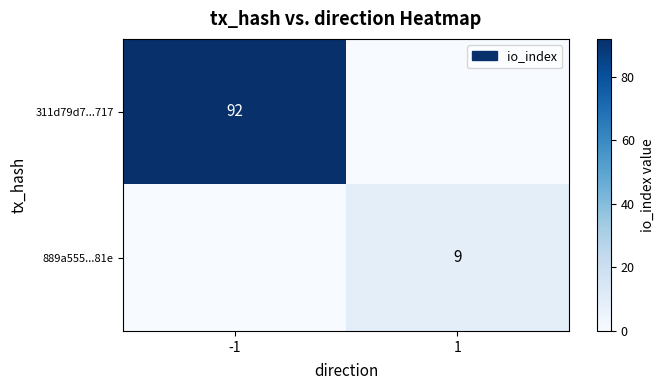

The value of 889a555...81e at 1 is 9. True or false?

True